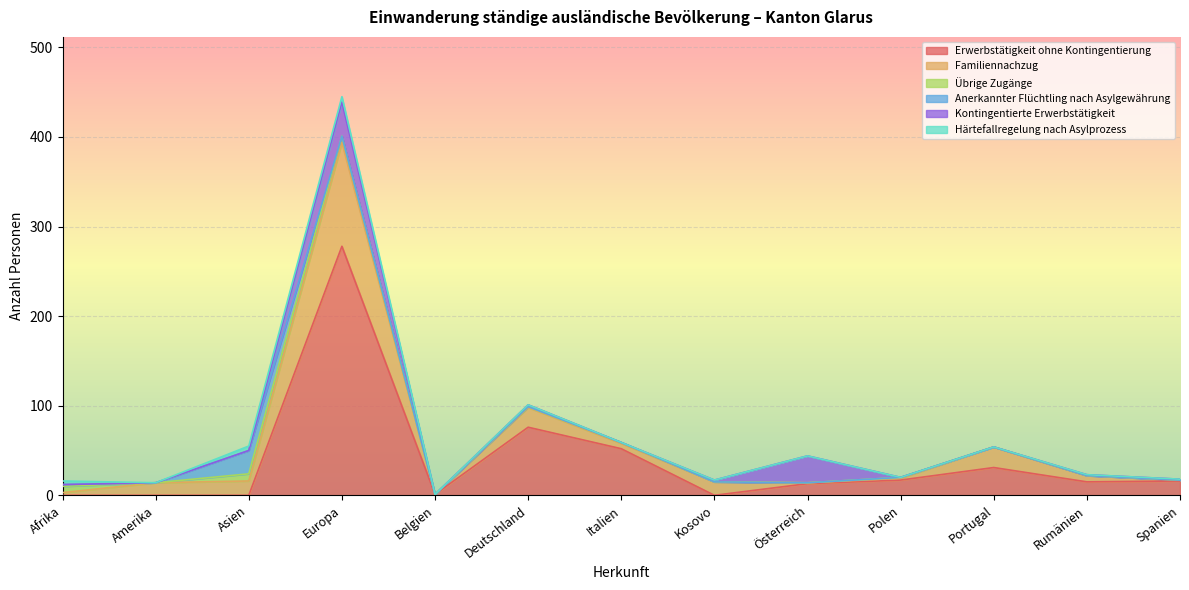

Which series has the largest total across all categories?

Erwerbstätigkeit ohne Kontingentierung